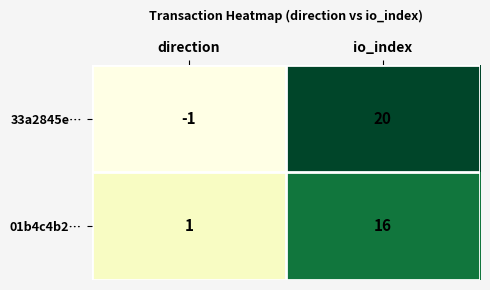

What is the minimum value shown in the chart?

-1